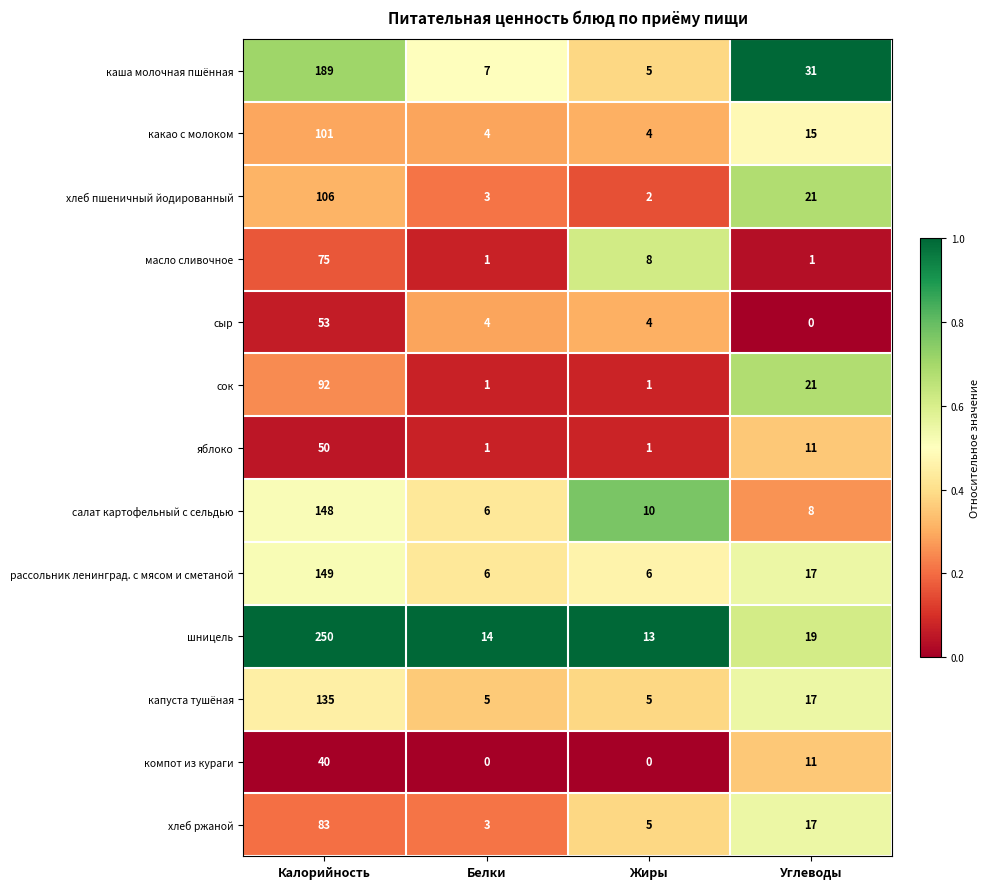

Rank the series by their maximum value, from highest to lowest.

шницель, каша молочная пшённая, рассольник ленинград. с мясом и сметаной, салат картофельный с сельдью, капуста тушёная, хлеб пшеничный йодированный, какао с молоком, сок, хлеб ржаной, масло сливочное, сыр, яблоко, компот из кураги